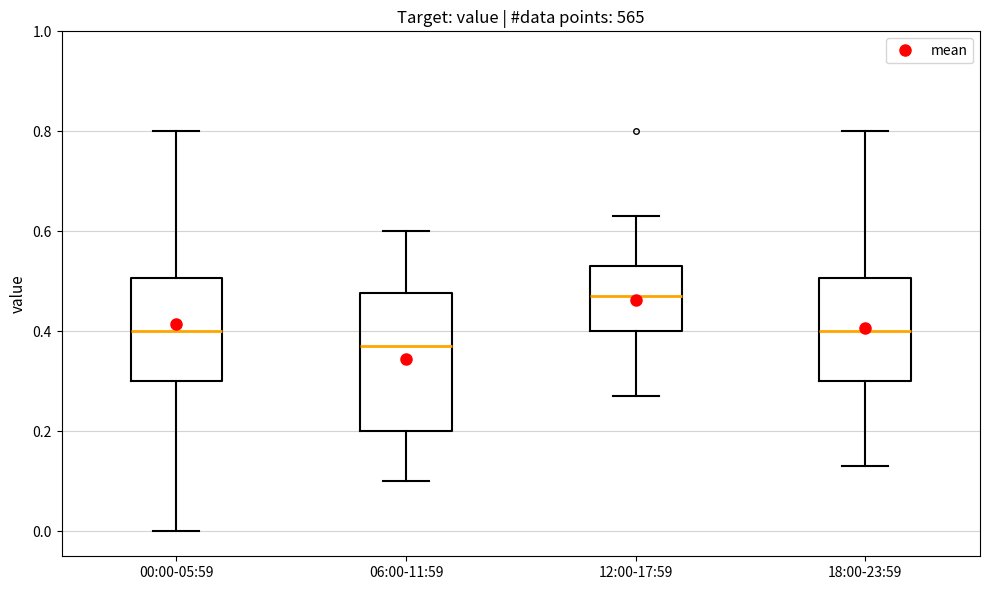

Reading left to right, transcribe this box plot: for each box, give where its median line is, the range the box spans, and where its two whiskers end, as read against the y-axis. The values are not printed on the chart, so give them approximately, as read against the axis.

00:00-05:59: median 0.40, box 0.30 to 0.50, whiskers 0.00 to 0.80
06:00-11:59: median 0.38, box 0.20 to 0.48, whiskers 0.10 to 0.60
12:00-17:59: median 0.48, box 0.40 to 0.54, whiskers 0.28 to 0.64
18:00-23:59: median 0.40, box 0.30 to 0.50, whiskers 0.14 to 0.80